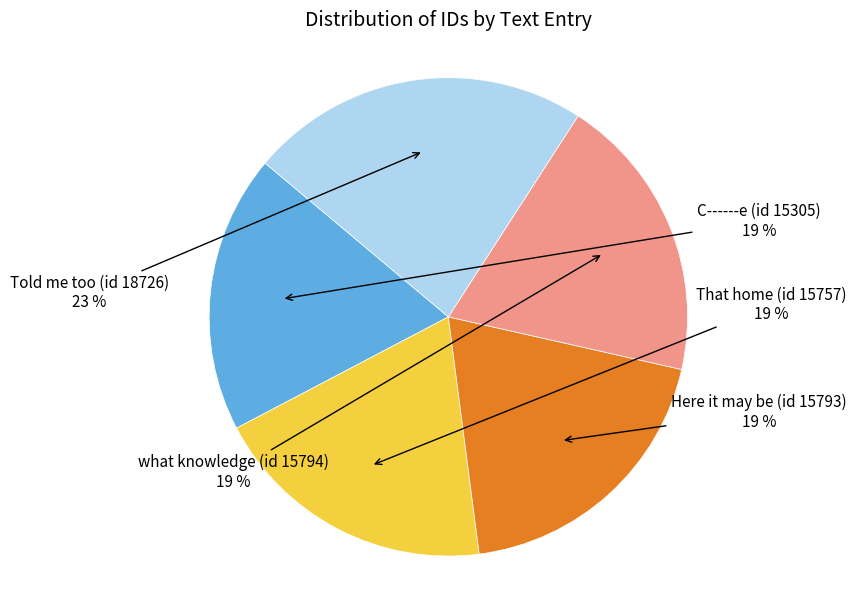

Is there any slice that represents more than half of the pie?

No